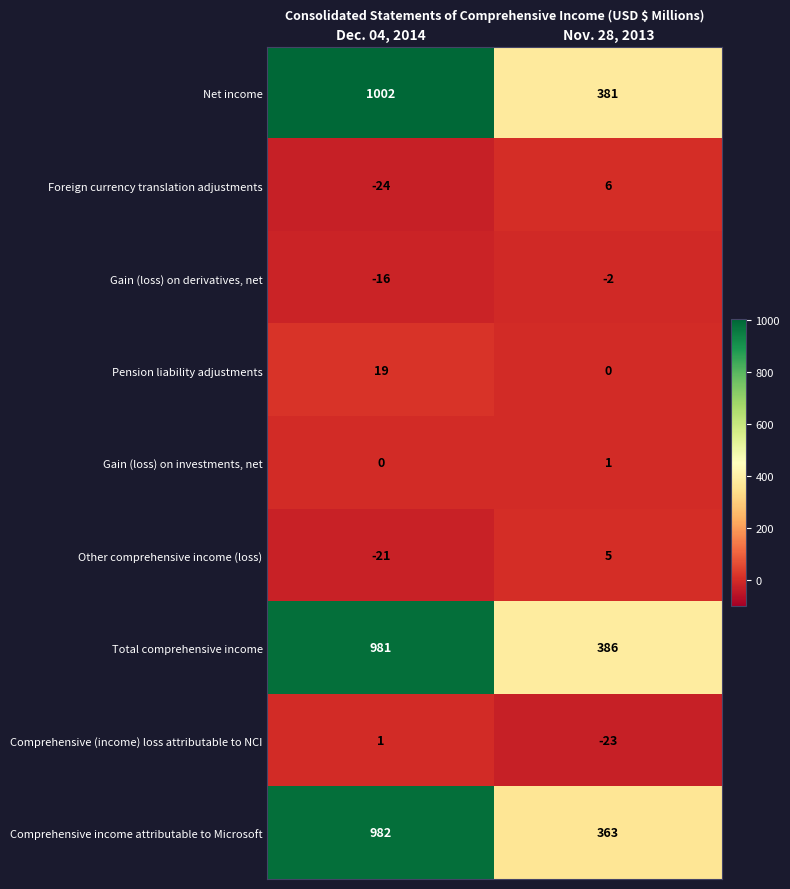

Reading right to left, list all the values displayed in this chart.

Net income: 381	1002
Foreign currency translation adjustments: 6	-24
Gain (loss) on derivatives, net: -2	-16
Pension liability adjustments: 0	19
Gain (loss) on investments, net: 1	0
Other comprehensive income (loss): 5	-21
Total comprehensive income: 386	981
Comprehensive (income) loss attributable to NCI: -23	1
Comprehensive income attributable to Microsoft: 363	982